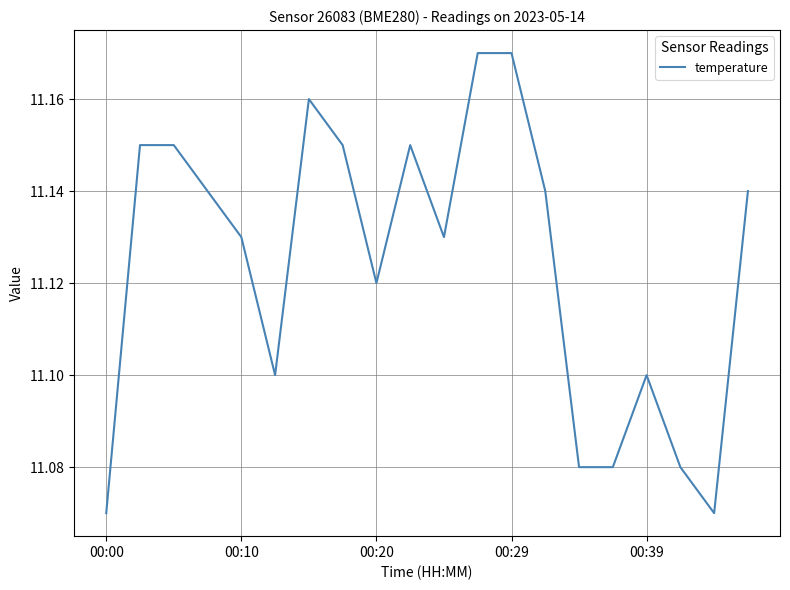

Which label corresponds to the smallest value in the chart?

00:00